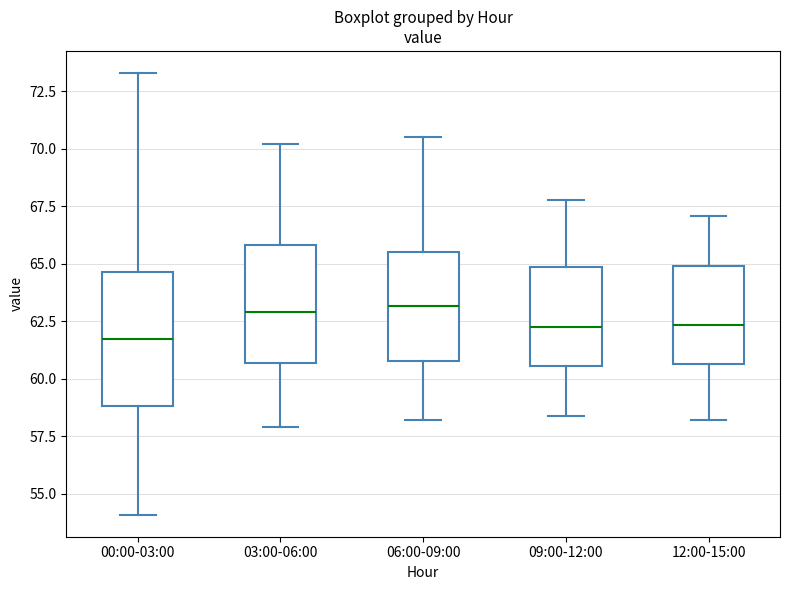

Reading left to right, transcribe this box plot: for each box, give where its median line is, the range the box spans, and where its two whiskers end, as read against the y-axis. The values are not printed on the chart, so give them approximately, as read against the axis.

00:00-03:00: median 62.0, box 59.0 to 64.5, whiskers 54.0 to 73.5
03:00-06:00: median 63.0, box 60.5 to 66.0, whiskers 58.0 to 70.0
06:00-09:00: median 63.0, box 61.0 to 65.5, whiskers 58.0 to 70.5
09:00-12:00: median 62.5, box 60.5 to 65.0, whiskers 58.5 to 68.0
12:00-15:00: median 62.5, box 60.5 to 65.0, whiskers 58.0 to 67.0